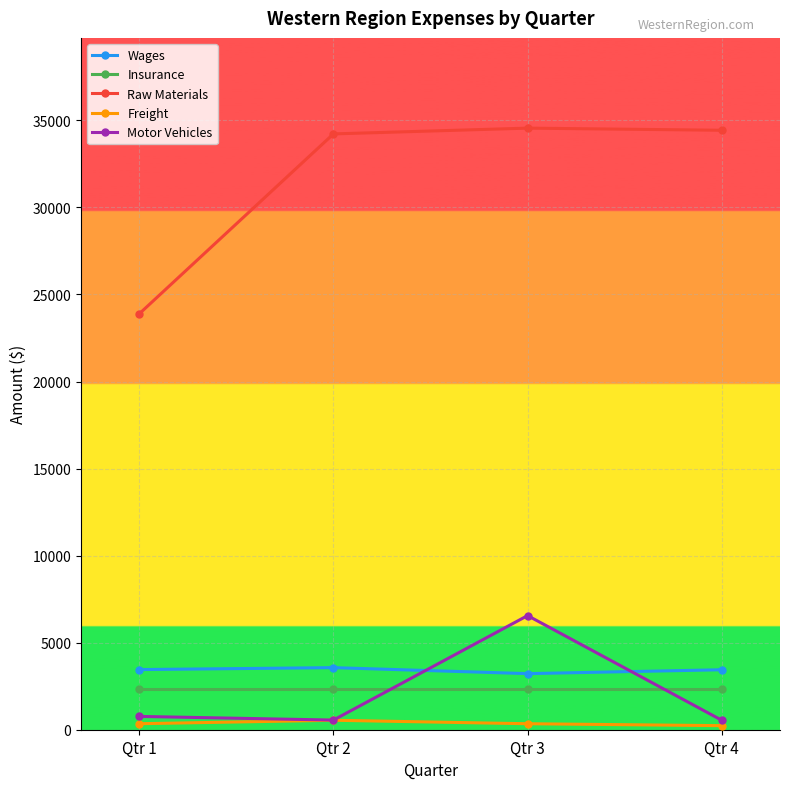

What is the total value across all series at Qtr 4?

40998